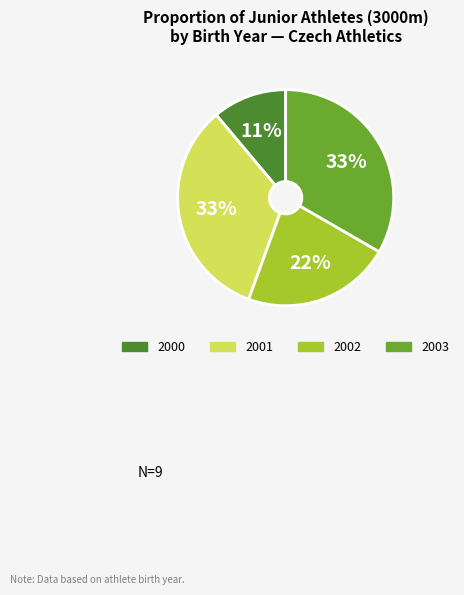

To the nearest percent, what is the average slice percentage?

25%